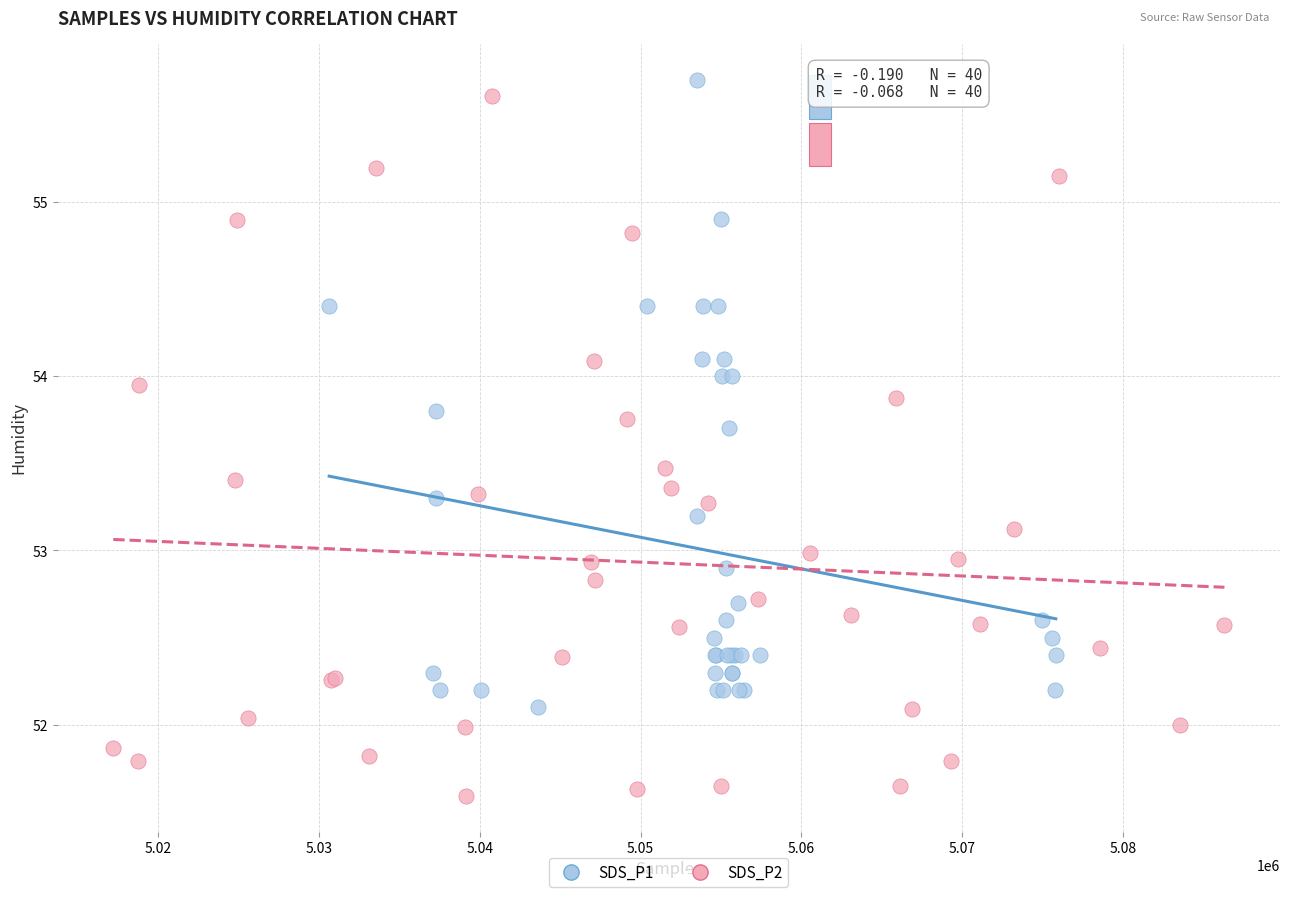

Which series has the largest Y range (max minus min)?

SDS_P2